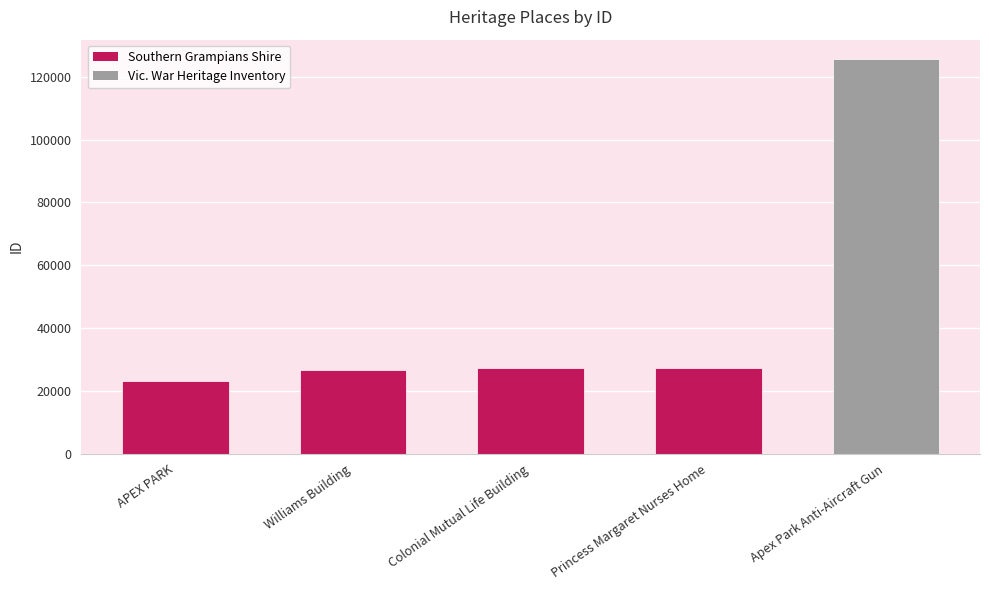

What is the average value?

45959